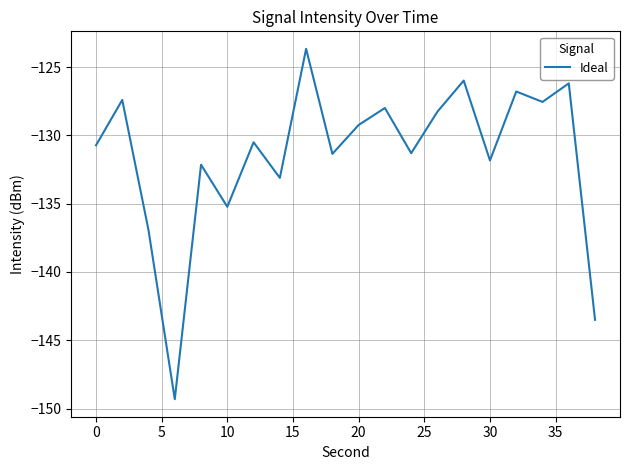

What is the greatest value displayed?

-123.7